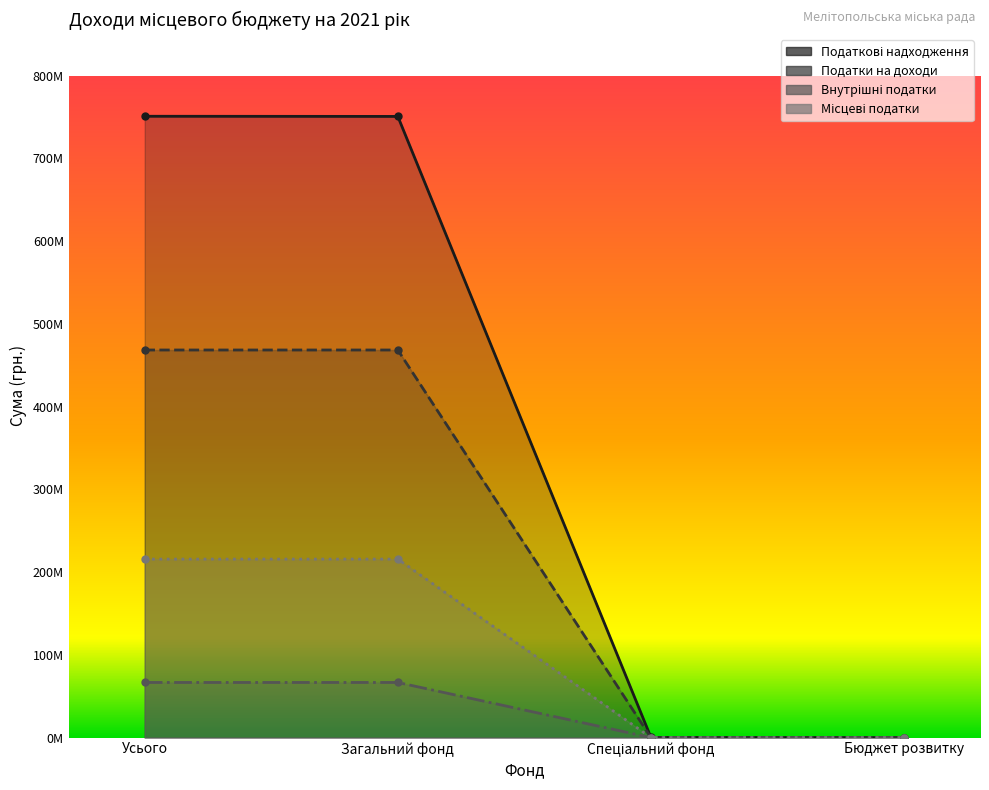

What is the greatest value displayed?

750880000